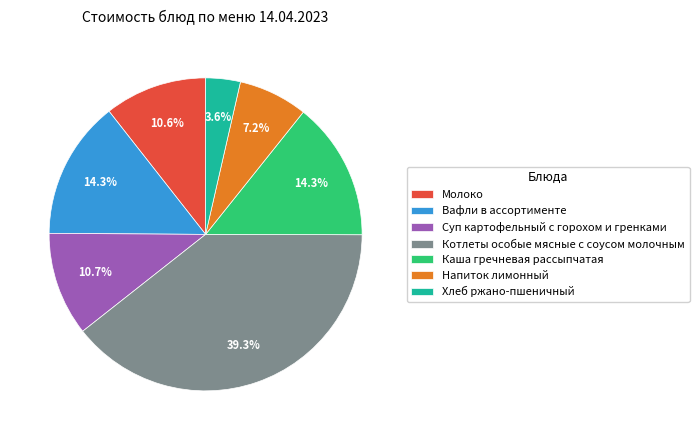

The Каша гречневая рассыпчатая slice represents 22% of the pie. True or false?

False